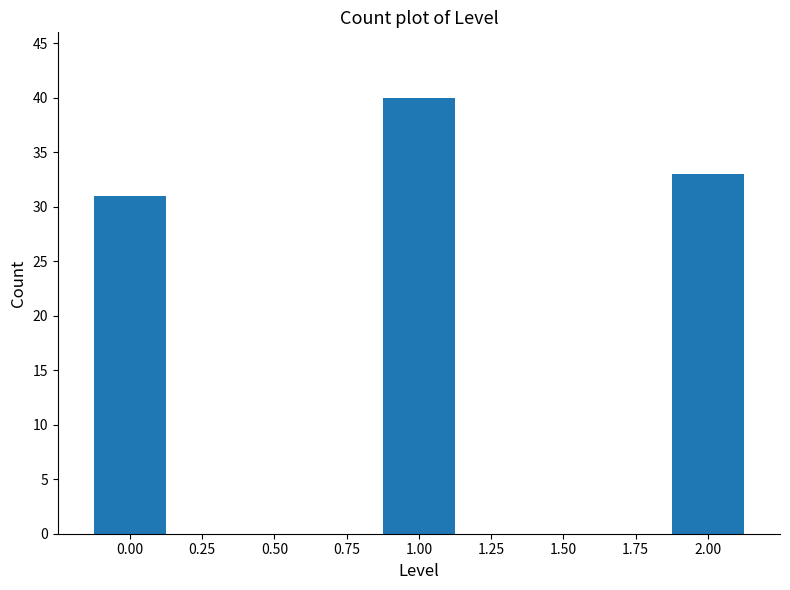

Reading left to right, extract all data points from this chart.

0.00=31	1.00=40	2.00=33